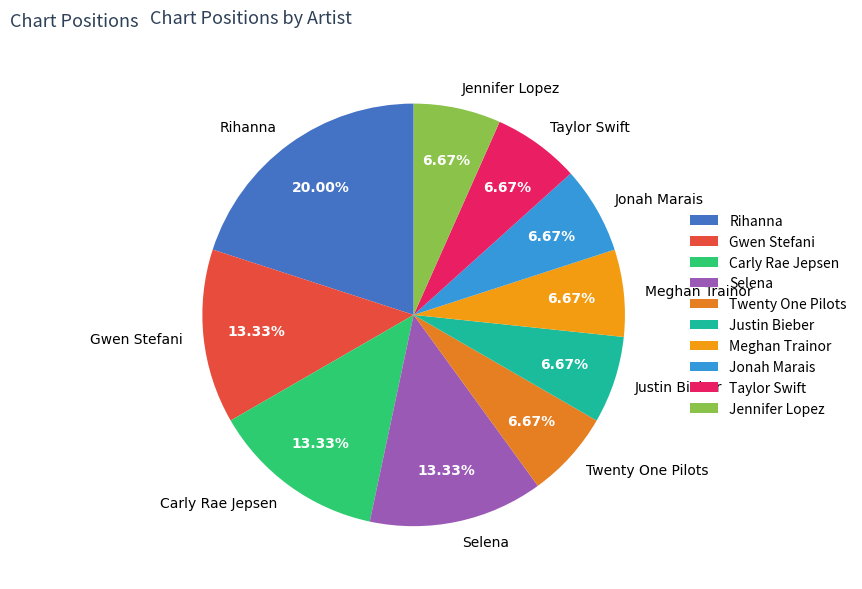

To the nearest percent, what percentage of the pie is Taylor Swift?

7%